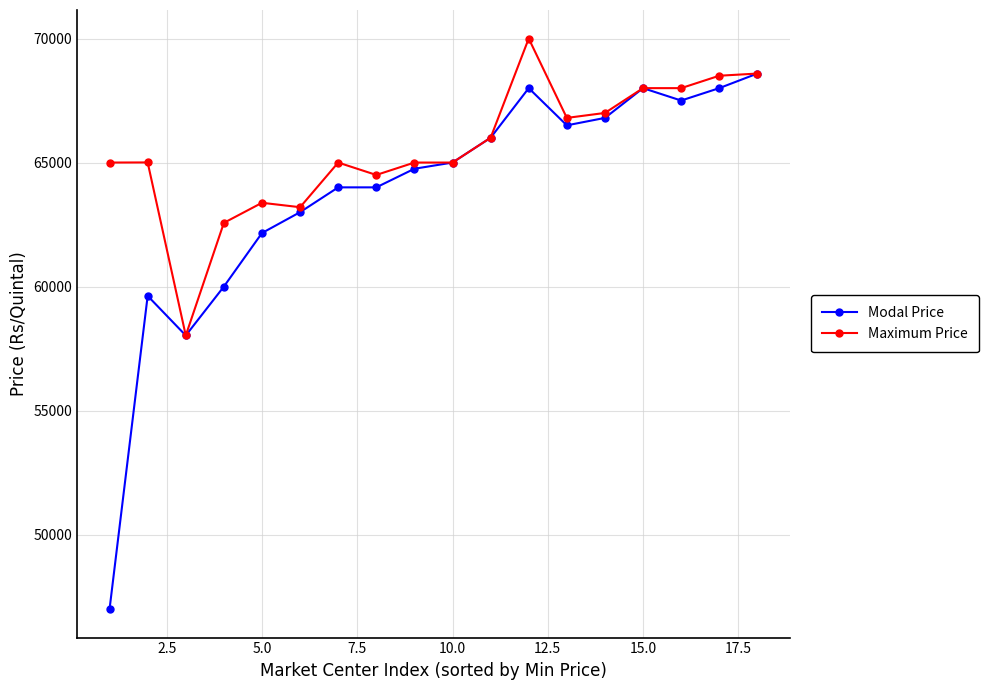

List the series in order of their overall mean, lowest first.

Modal Price, Maximum Price